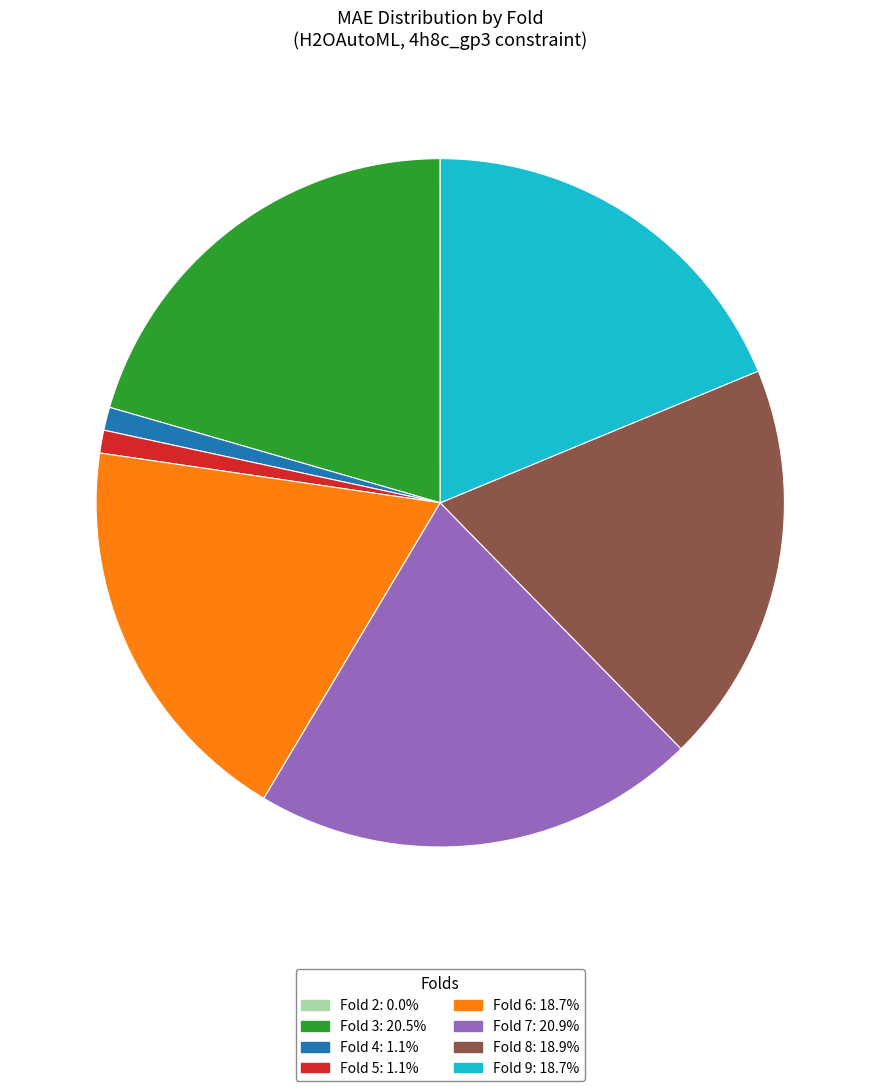

Approximately how many times larger is the value at Fold 6: 18.7% compared to Fold 9: 18.7%?

1.0